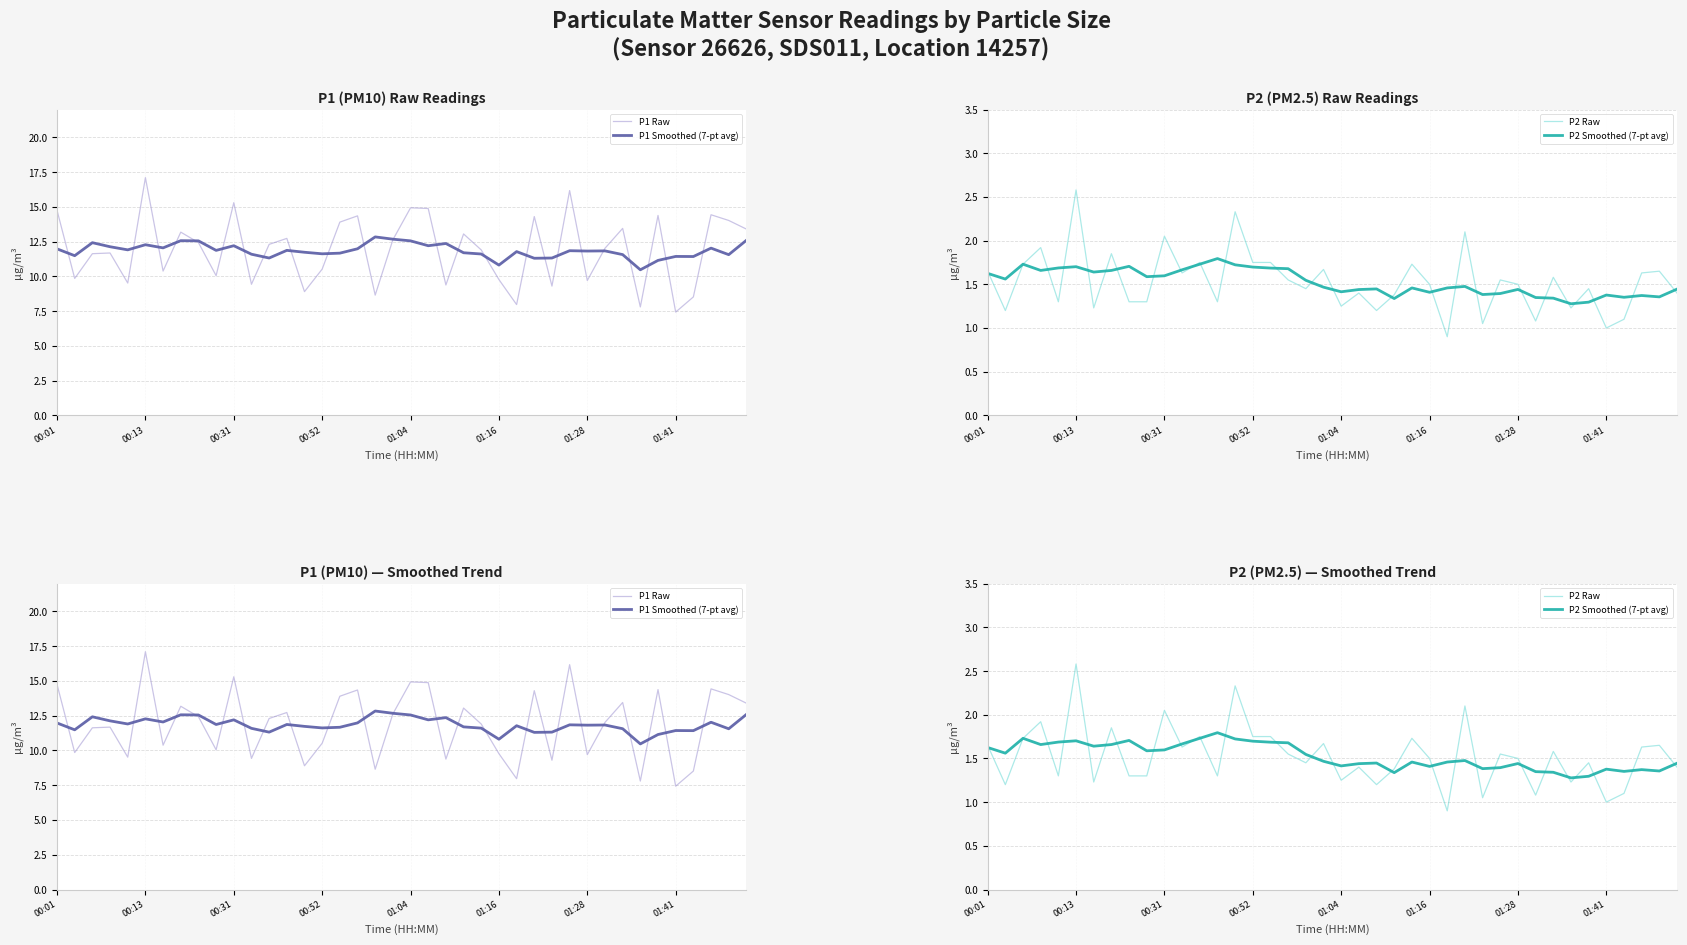

What is the highest value of the P2 Smoothed (7-pt avg) series?

1.8